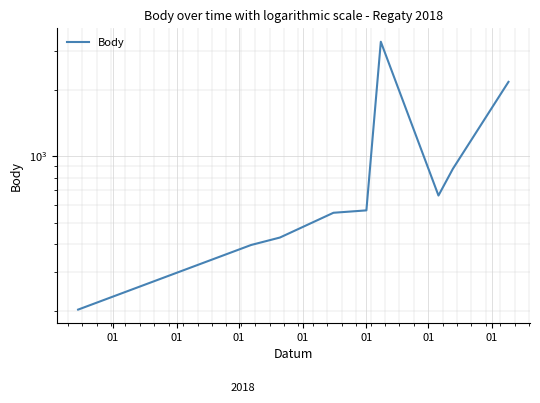

What is the difference between the maximum and minimum values?

3090